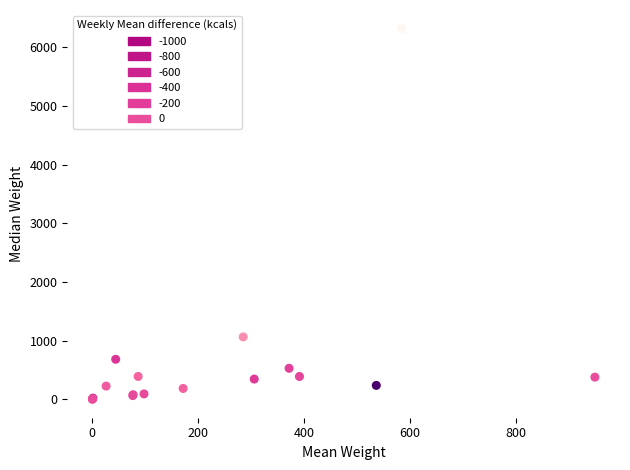

What Y value in the scatter plot is closest to 3162?

1064.6